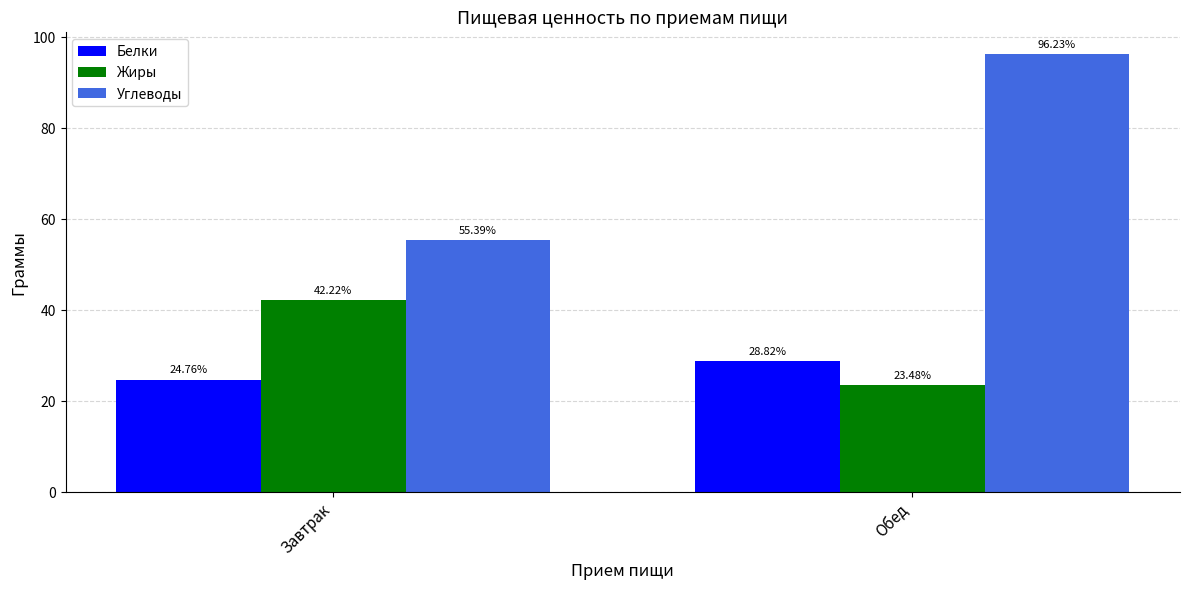

What is the label of the 1st bar from the left?

Завтрак